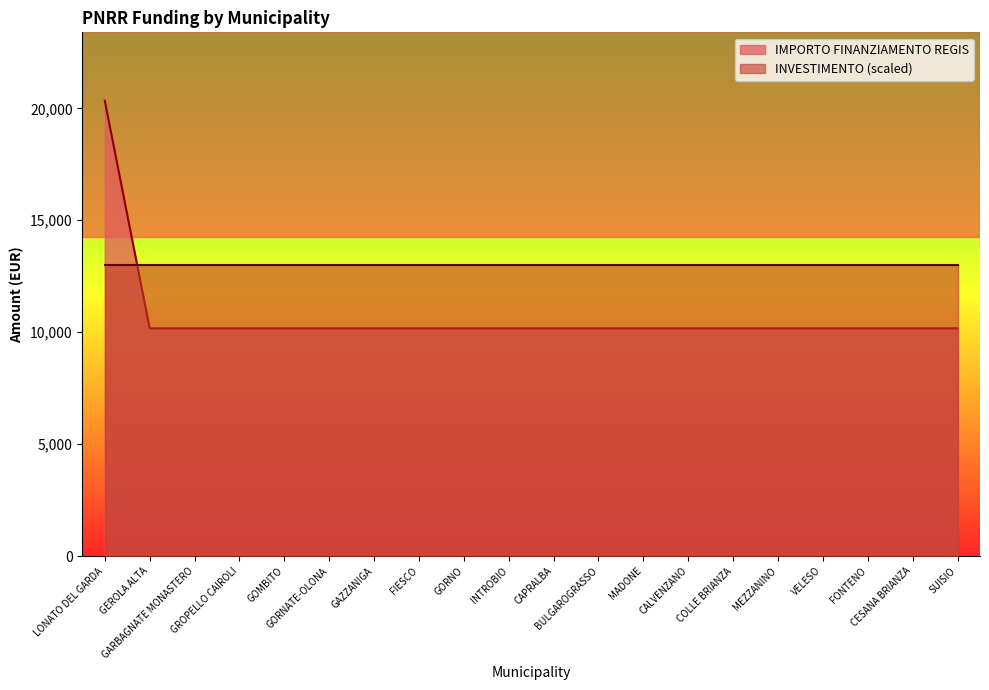

Reading right to left, extract all data points from this chart.

10172	10172	10172	10172	10172	10172	10172	10172	10172	10172	10172	10172	10172	10172	10172	10172	10172	10172	10172	20344